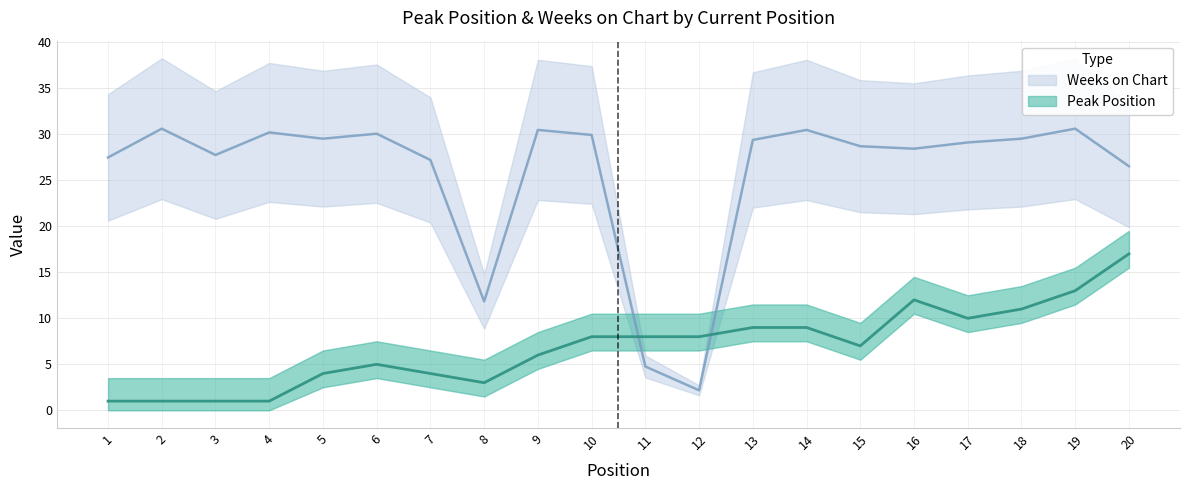

Is it true that Peak Position equals 1.0 at 4?

True